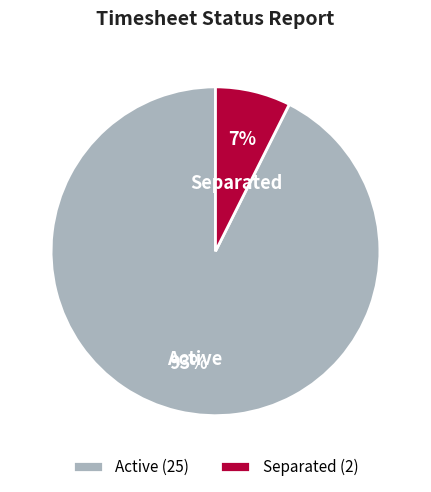

Do Active and Separated together represent more than half of the pie?

Yes